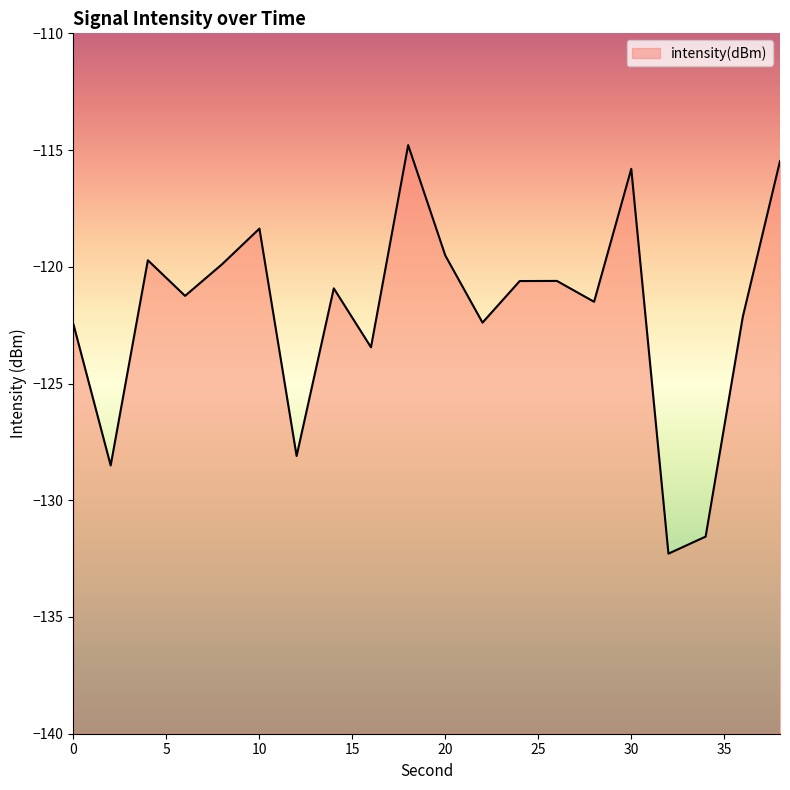

Is it true that the value at 0 is -122.5?

True